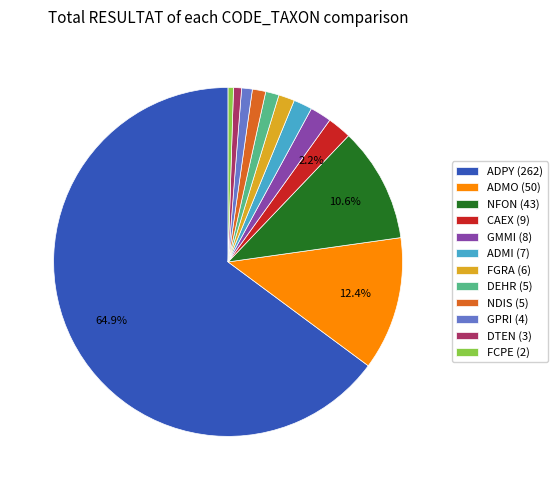

Is there a majority slice in this chart?

Yes